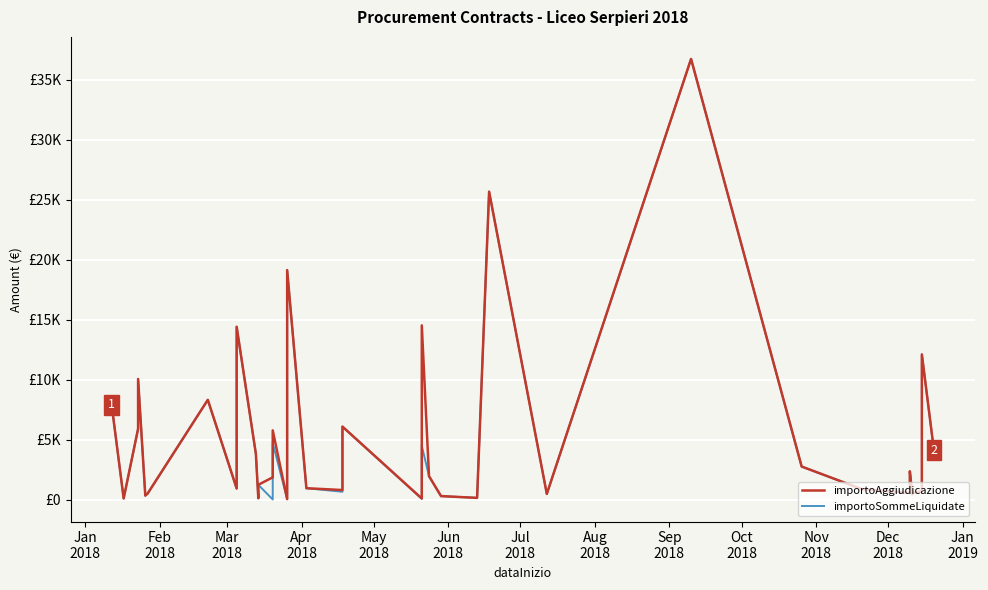

True or false: importoAggiudicazione has a value of 3244.6 at 32.

False